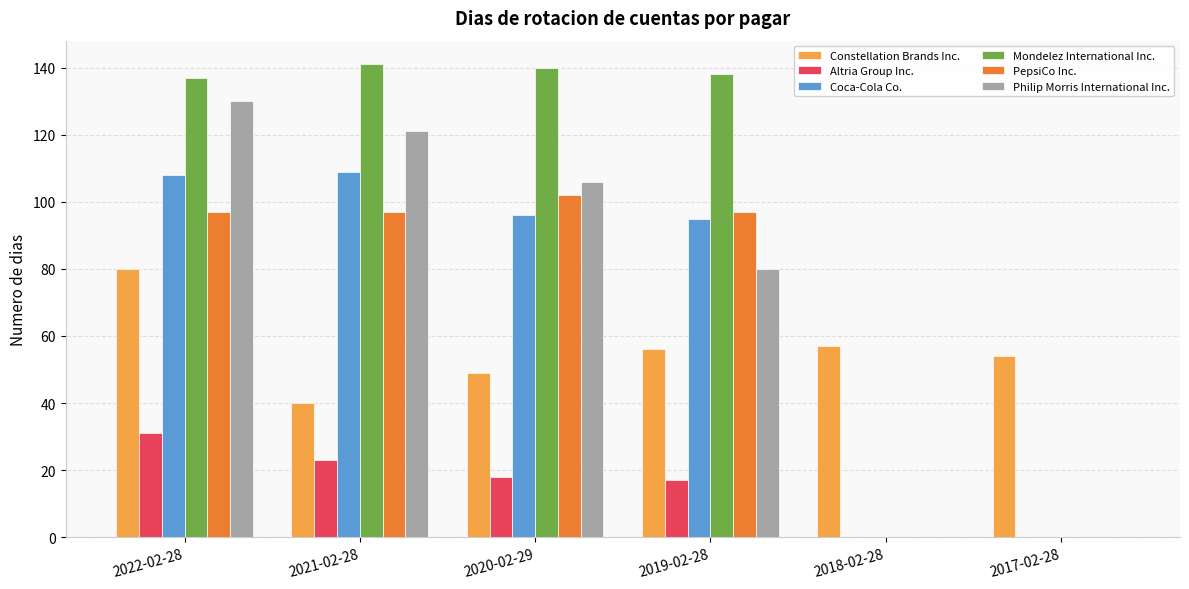

Count the Altria Group Inc. values in the range 0 to 23.

5